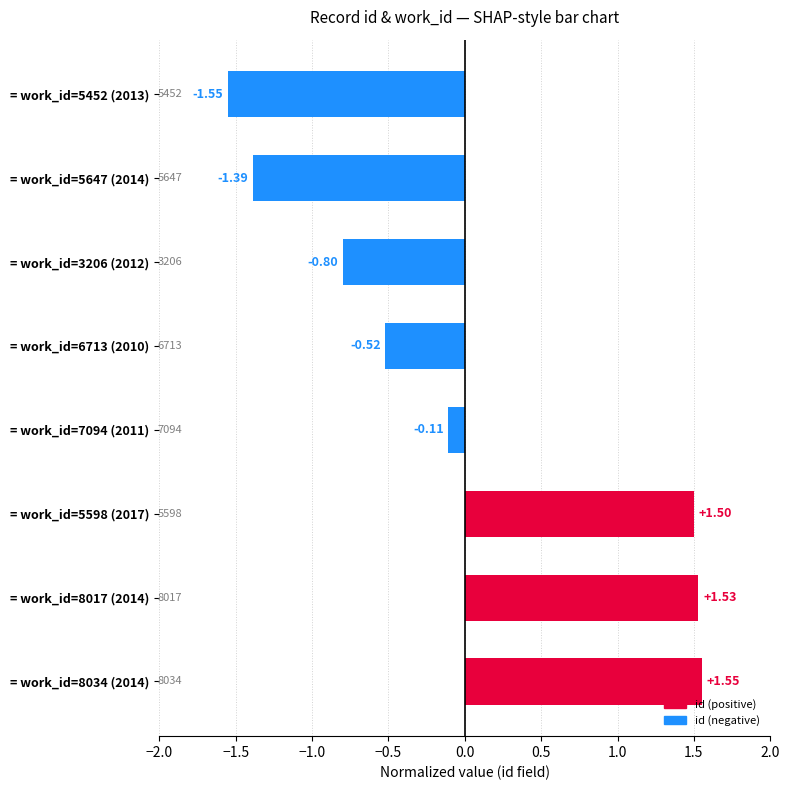

List the labels in order of value, smallest first.

= work_id=5452 (2013), = work_id=5647 (2014), = work_id=3206 (2012), = work_id=6713 (2010), = work_id=7094 (2011), = work_id=5598 (2017), = work_id=8017 (2014), = work_id=8034 (2014)